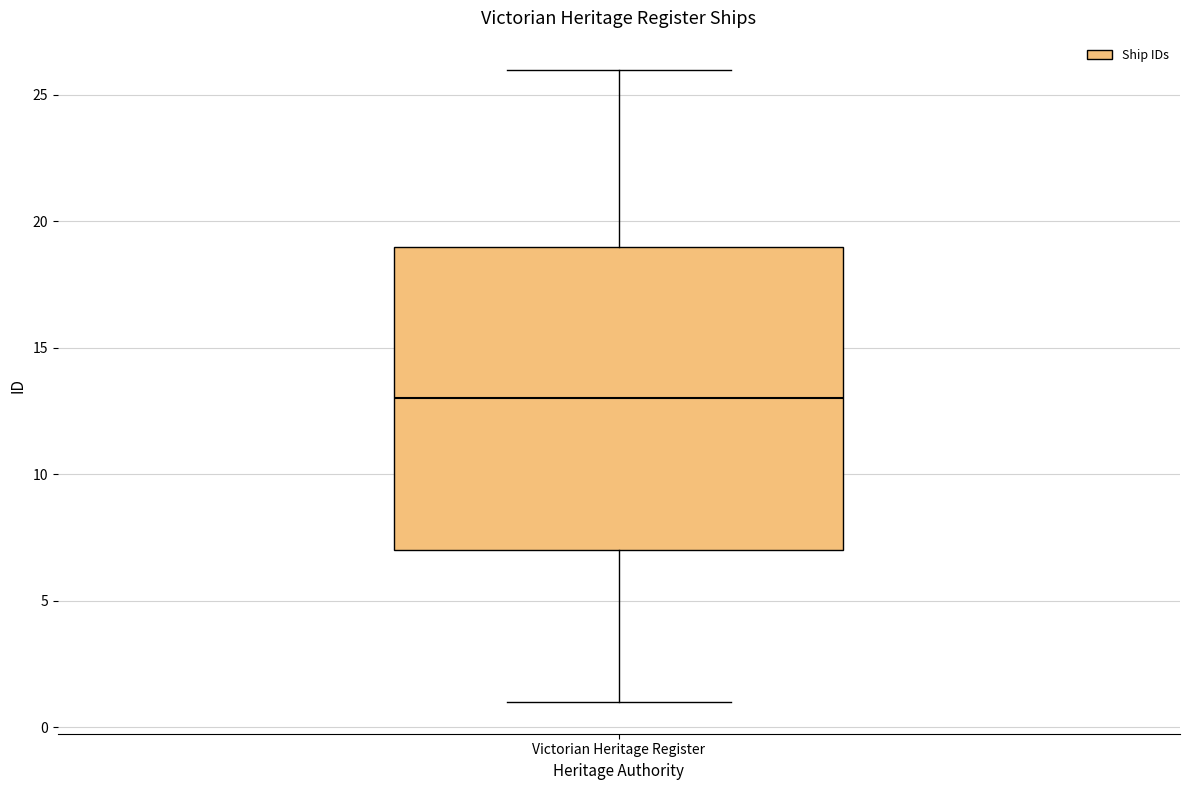

Transcribe this box plot: give where the median line is, the range the box spans, and where the two whiskers end, as read against the y-axis. The values are not printed on the chart, so give them approximately, as read against the axis.

median 13, box 7 to 19, whiskers 1 to 26